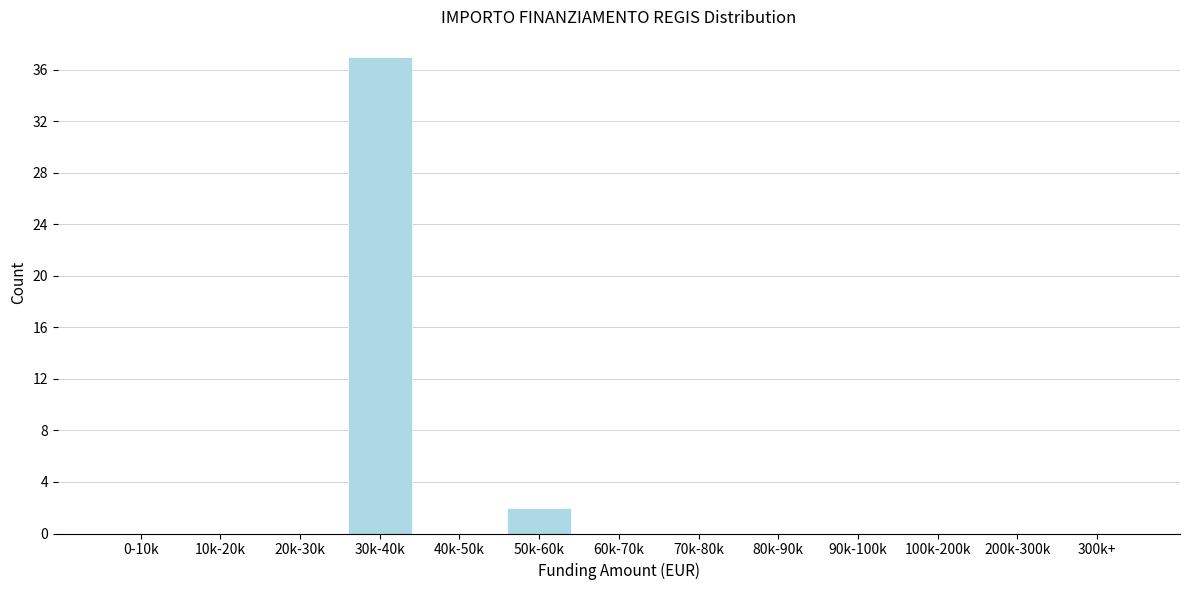

Reading right to left, what are all the values shown in this chart?

300k+=0	200k-300k=0	100k-200k=0	90k-100k=0	80k-90k=0	70k-80k=0	60k-70k=0	50k-60k=2	40k-50k=0	30k-40k=37	20k-30k=0	10k-20k=0	0-10k=0